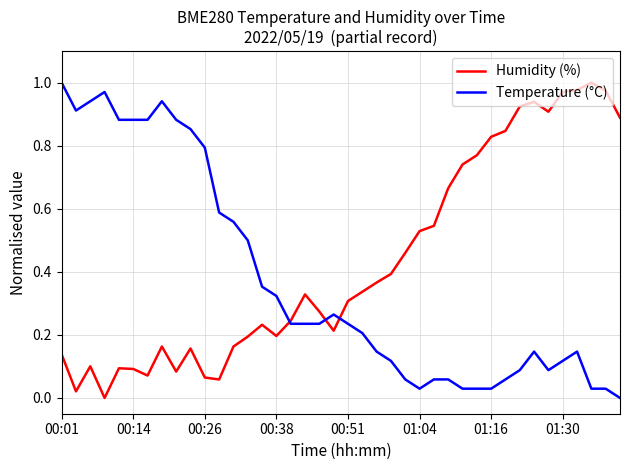

Which series has the largest total across all categories?

Humidity (%)